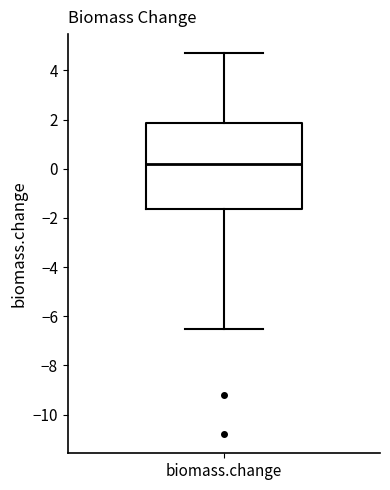

Read this box plot against the y-axis: the position of the median line, the range covered by the box, and the ends of both whiskers. The values are not printed on the chart, so give them approximately, as read against the axis.

median 0.2, box -1.6 to 1.8, whiskers -6.4 to 4.8